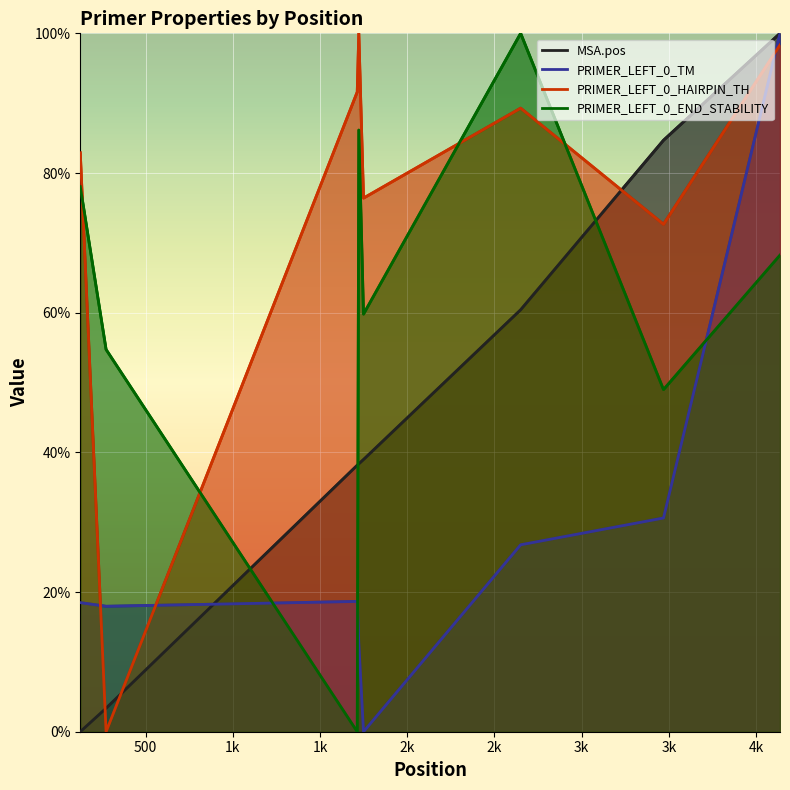

At how many categories does at least one series exceed 23?

8